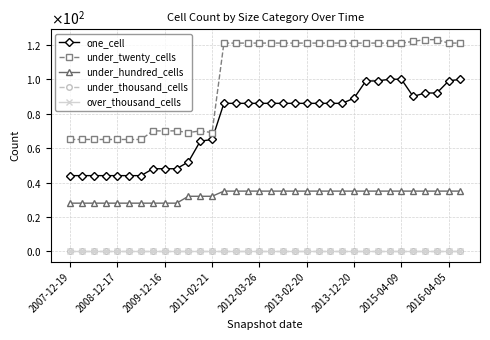

List the series in order of their peak value, lowest first.

under_thousand_cells, over_thousand_cells, under_hundred_cells, one_cell, under_twenty_cells